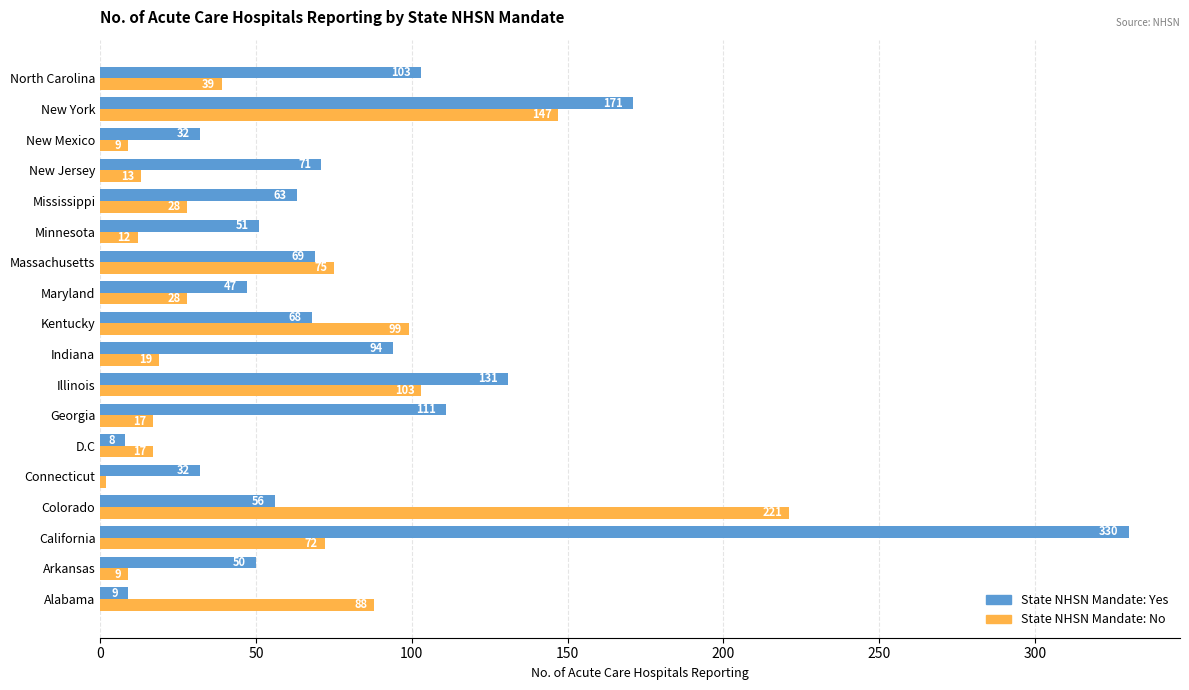

List the series in order of their overall mean, lowest first.

State NHSN Mandate: No, State NHSN Mandate: Yes